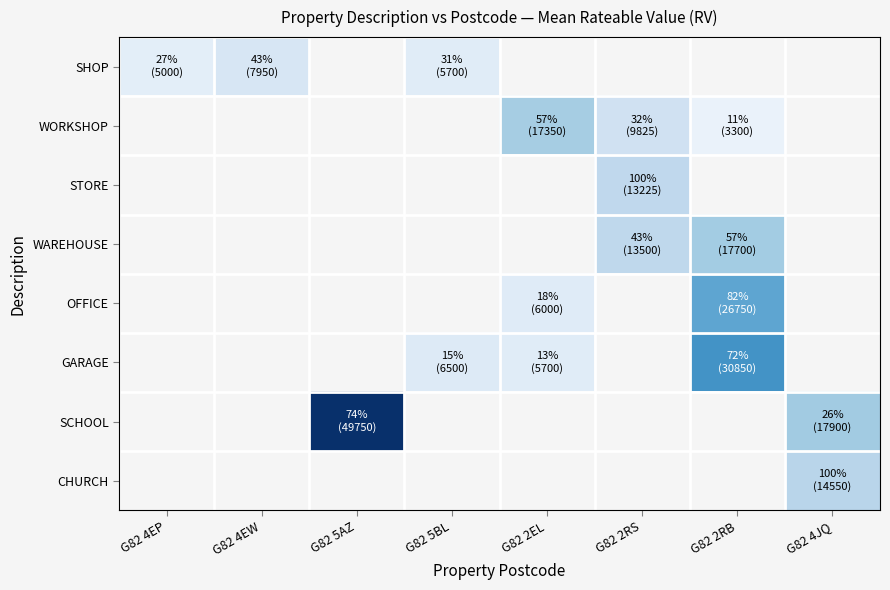

At how many categories does at least one series exceed 45459?

1